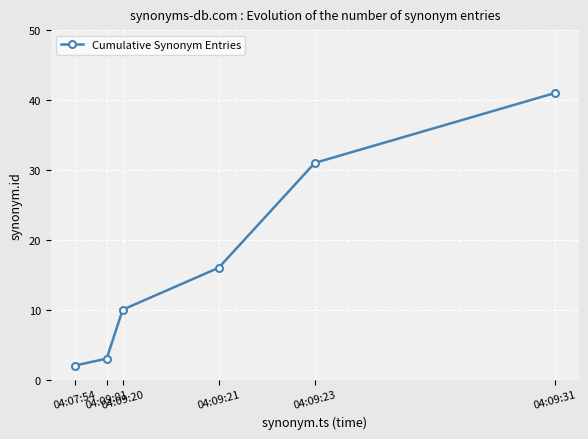

Is it true that the value at 04:09:23 is 51?

False